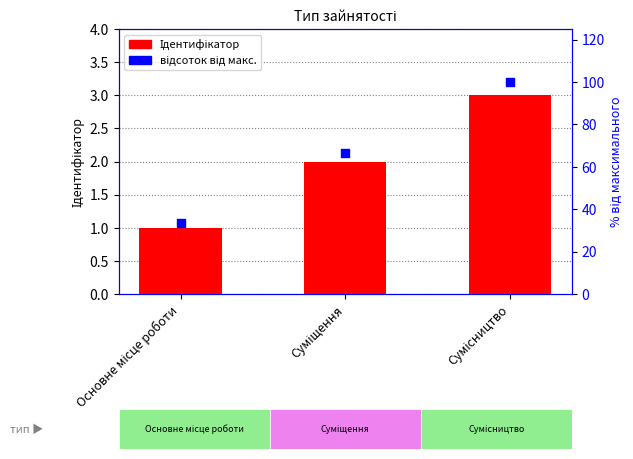

At how many categories does at least one series exceed 61?

2